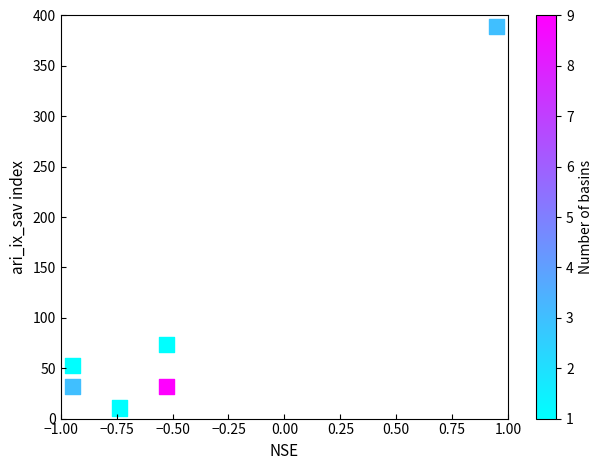

What Y value in the scatter plot is closest to 200?

73.7